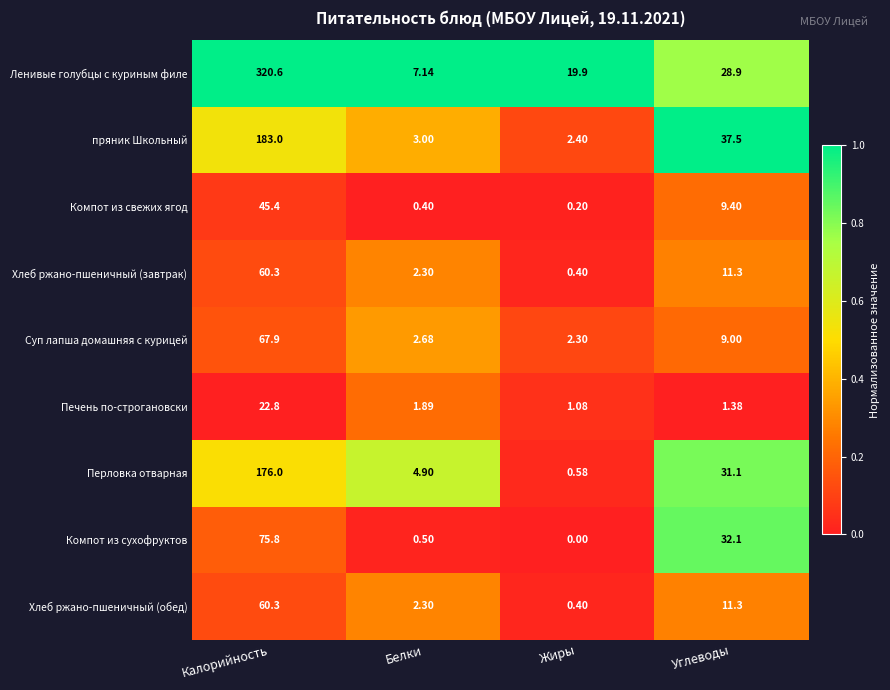

Which category has the highest value in the Хлеб ржано-пшеничный (обед) series?

Калорийность